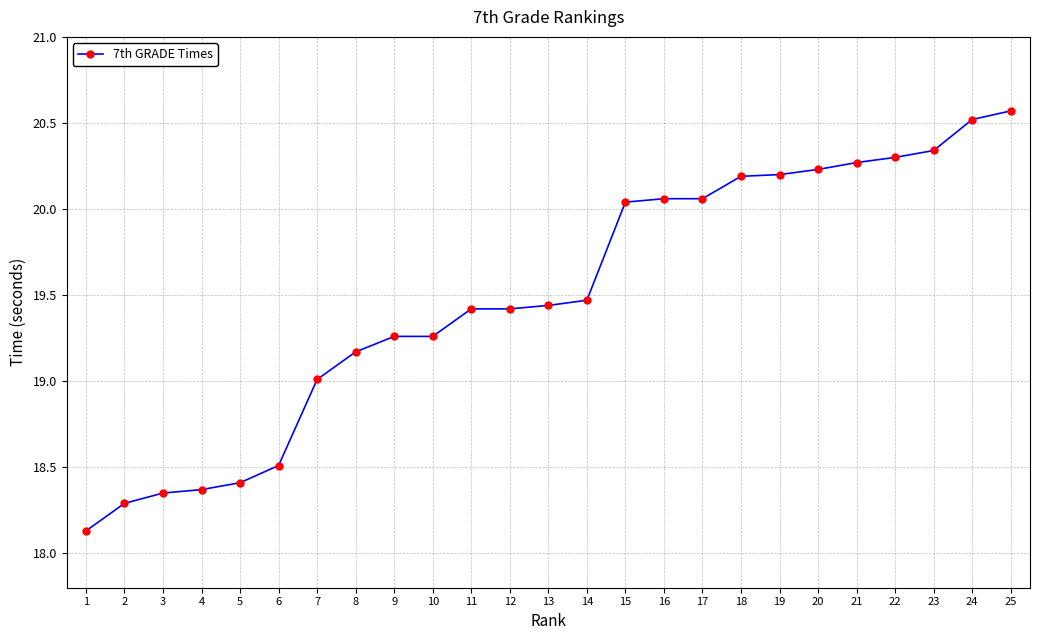

What is the sum of the values at 9 and 15?

39.3